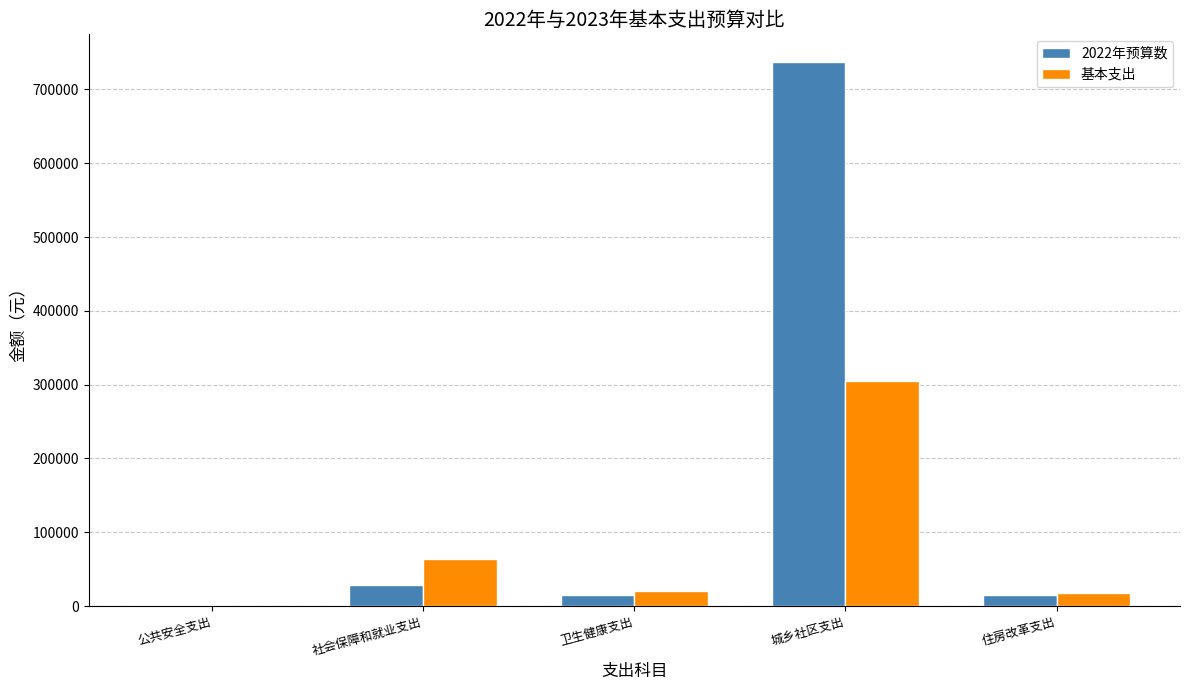

Which series has the largest total across all categories?

2022年预算数